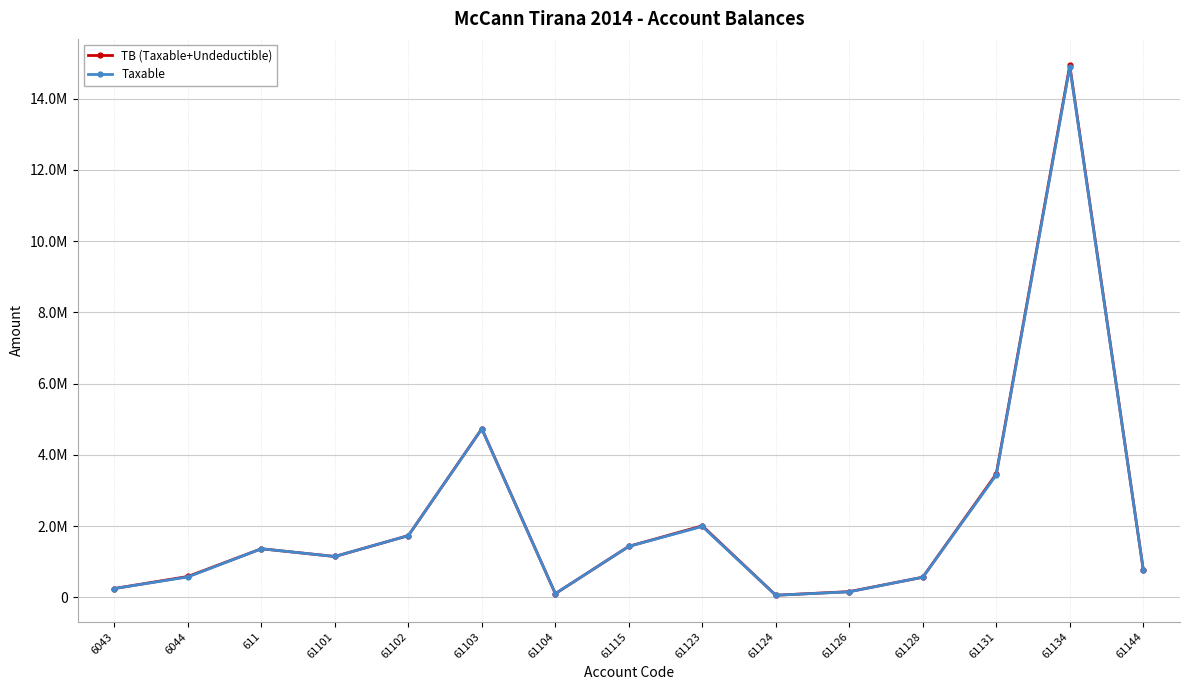

What is the spread (max minus min) of values at 61134?

43299.0